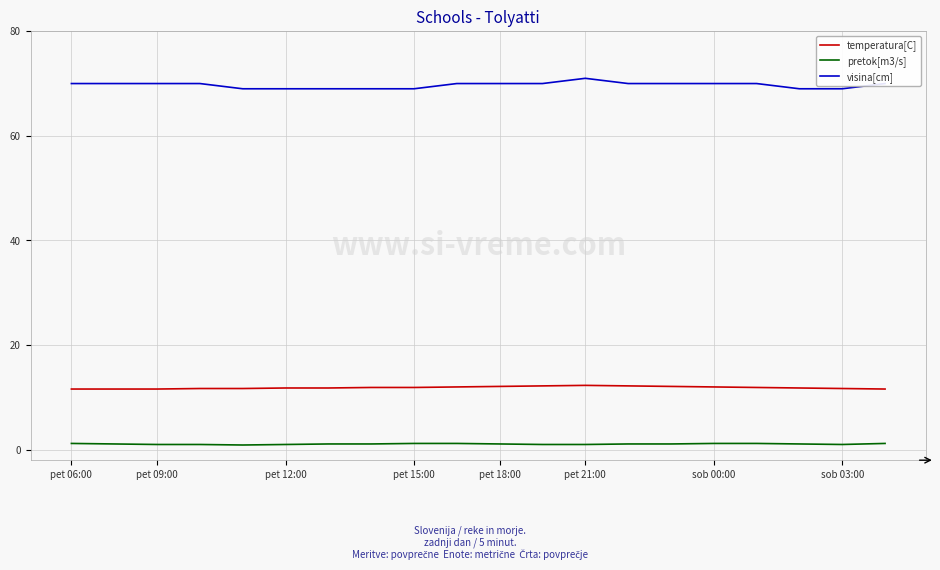

Which series has the widest spread of values?

visina[cm]